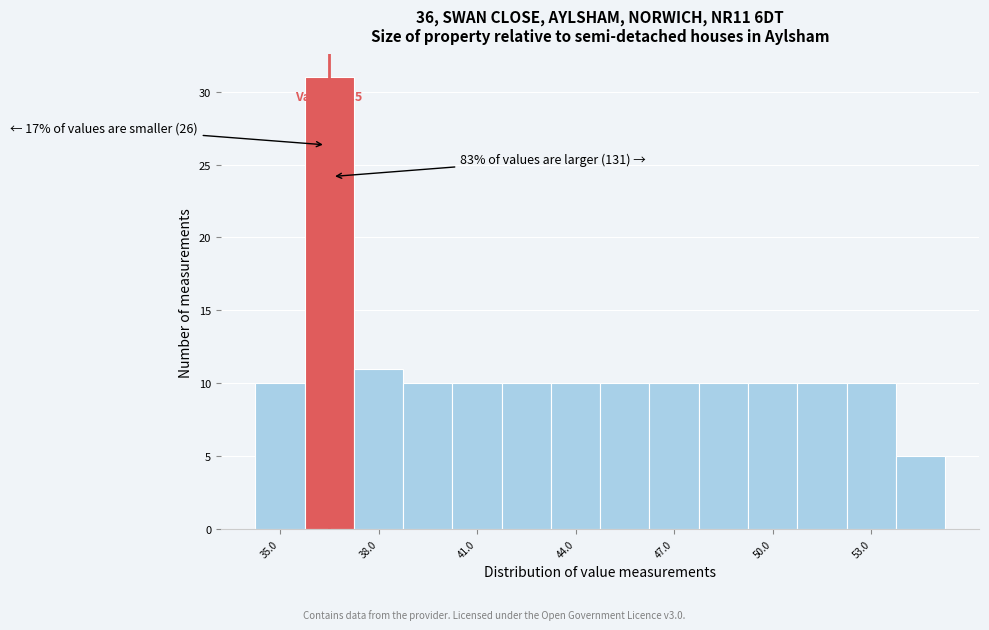

Around what value on the x-axis is the tallest bar? Give the approximate position of its centre, as read against the axis.

36.5